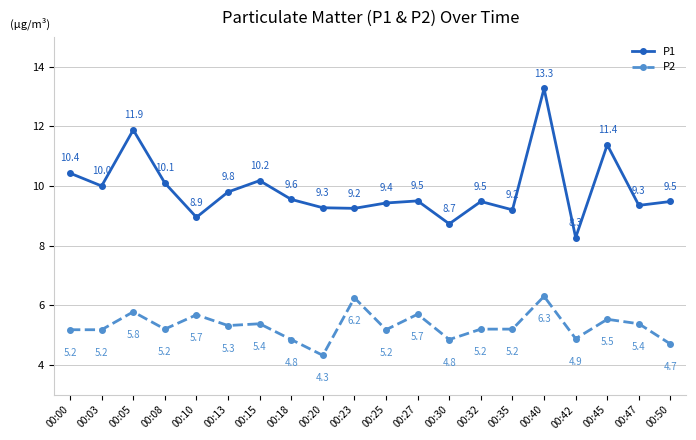

At 00:03, list the series in order from largest to smallest.

P1, P2